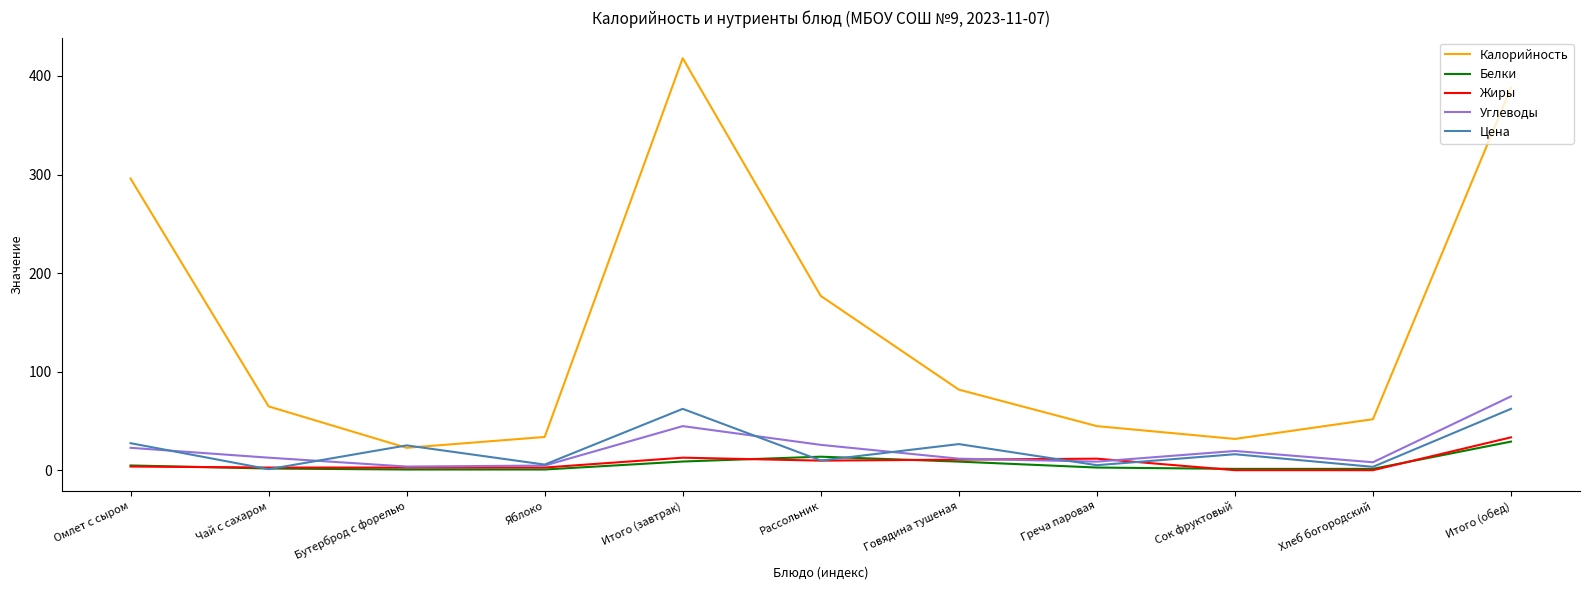

What is the minimum value for Калорийность?

23.0